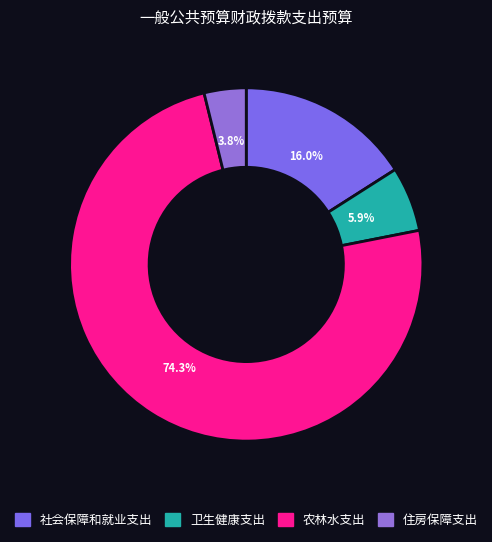

Which slice is the smallest?

住房保障支出